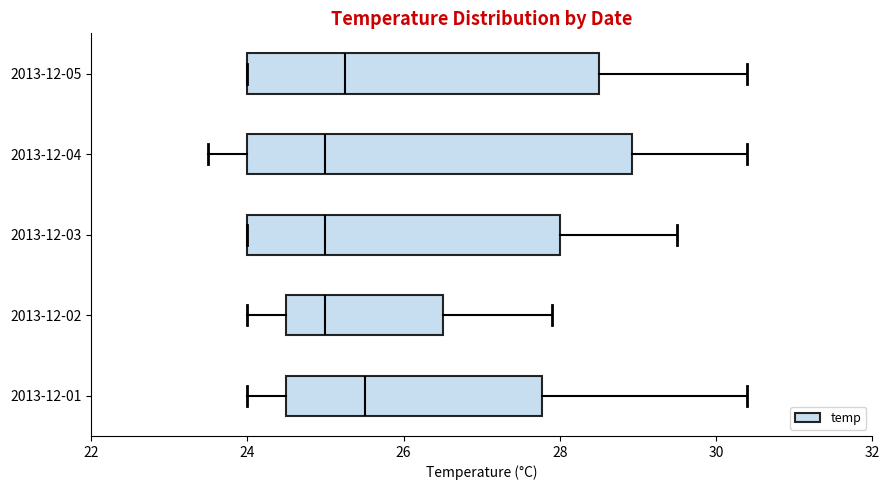

Comparing the boxes themselves (not the whiskers), which one is the widest?

2013-12-04